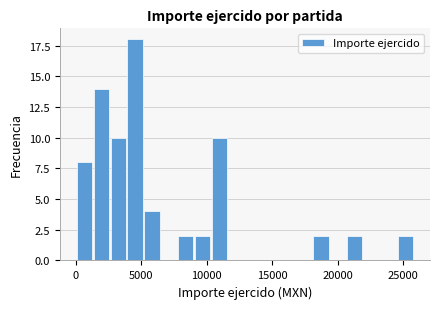

Around what value on the x-axis is the tallest bar? Give the approximate position of its centre, as read against the axis.

4500